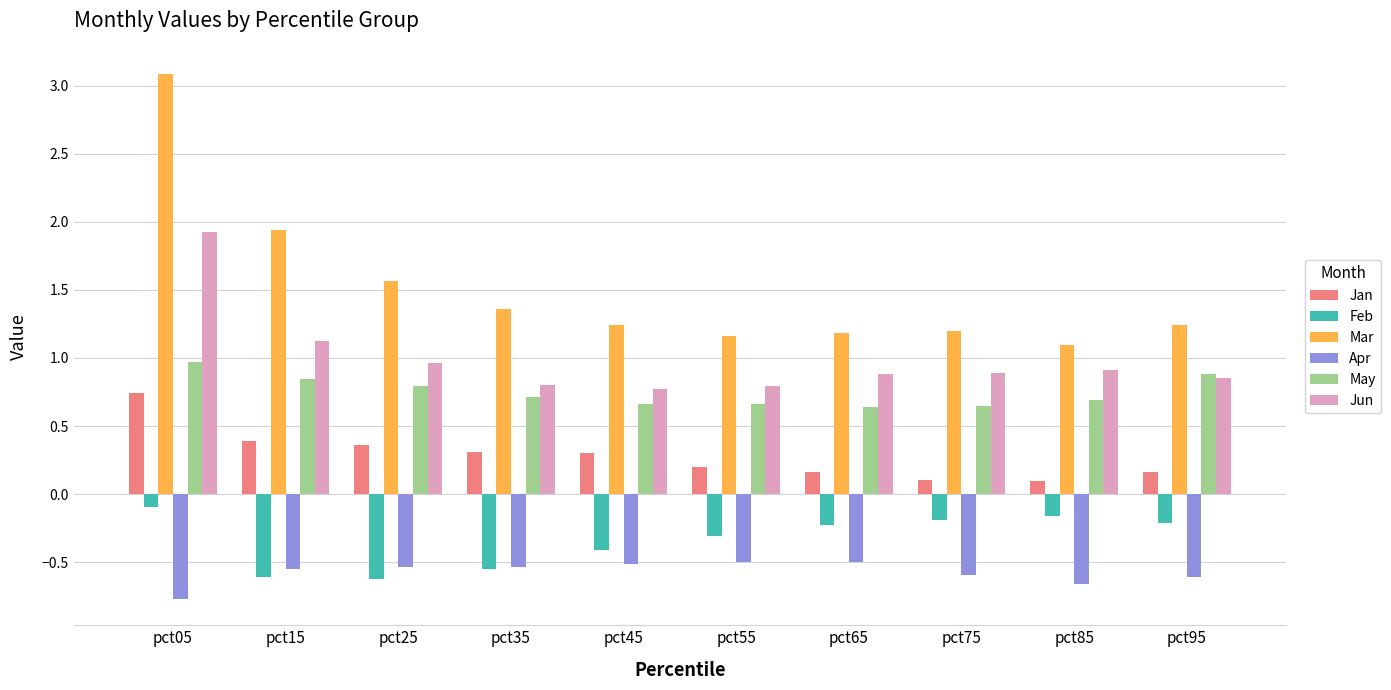

At which category is the sum across all series the highest?

pct05